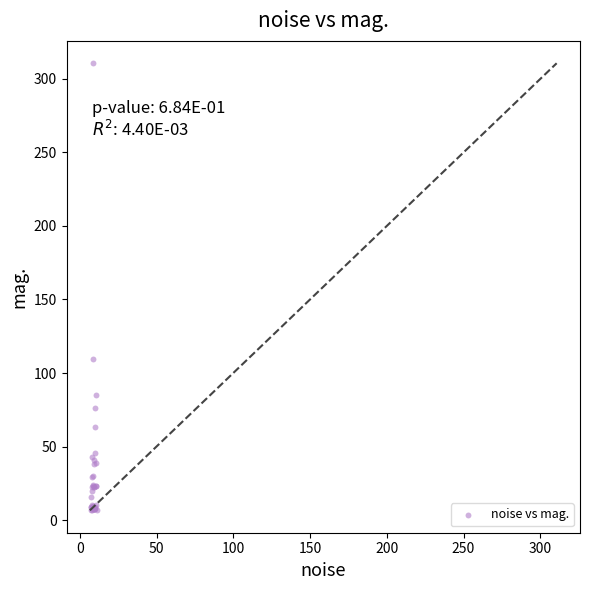

What Y value in the scatter plot is closest to 158?

109.6